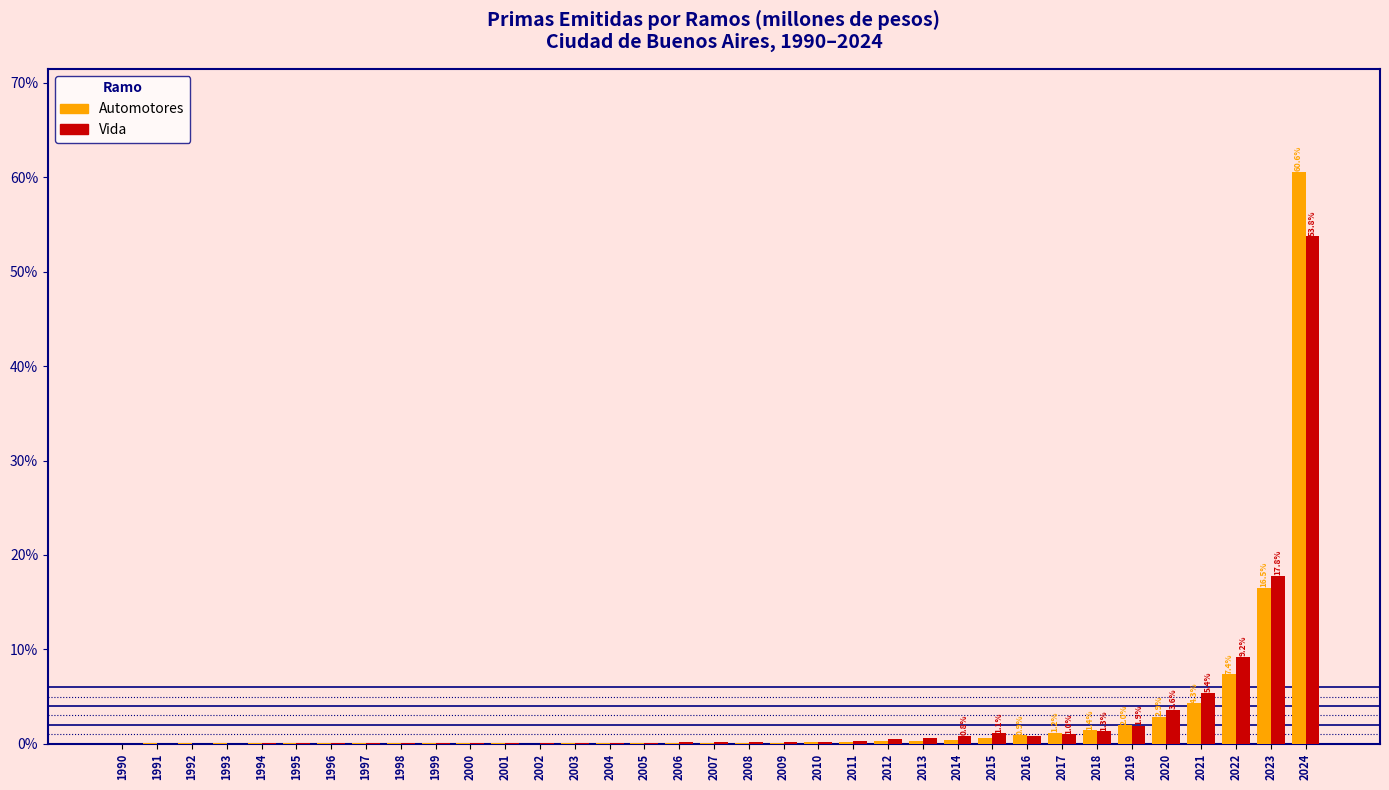

Is the value of Automotores at 2021 greater than the value of Vida at 2008?

Yes